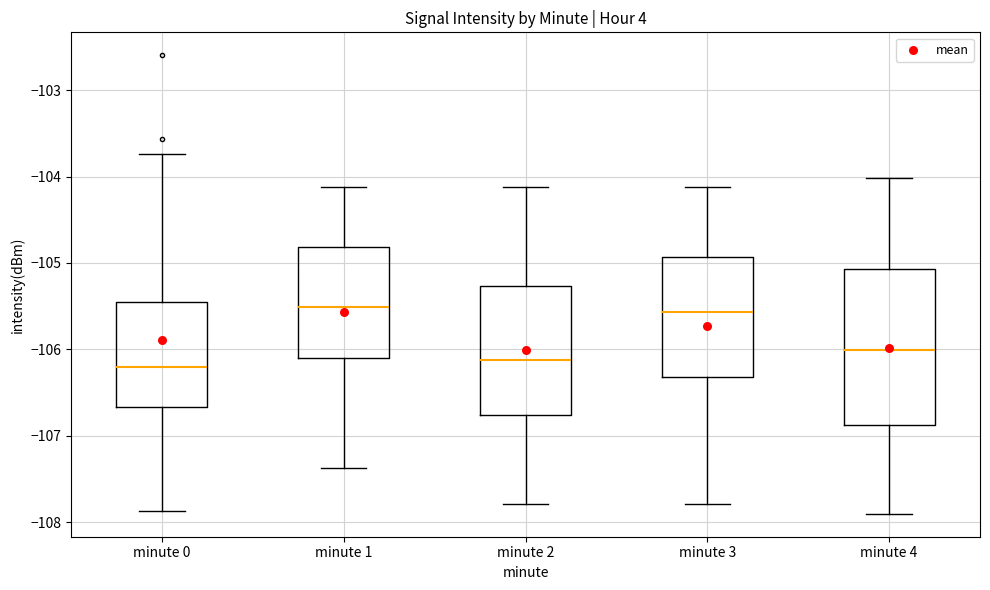

Which box is the tallest, from its lower edge to its upper edge?

minute 4